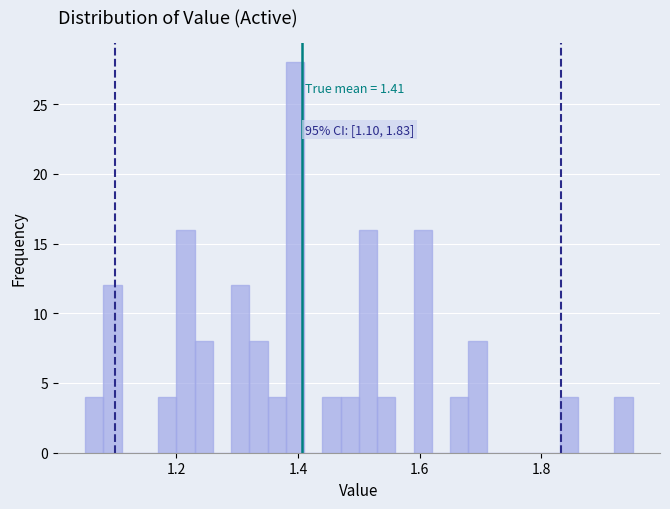

Read against the x-axis, roughly where is the centre of the tallest bar?

1.40